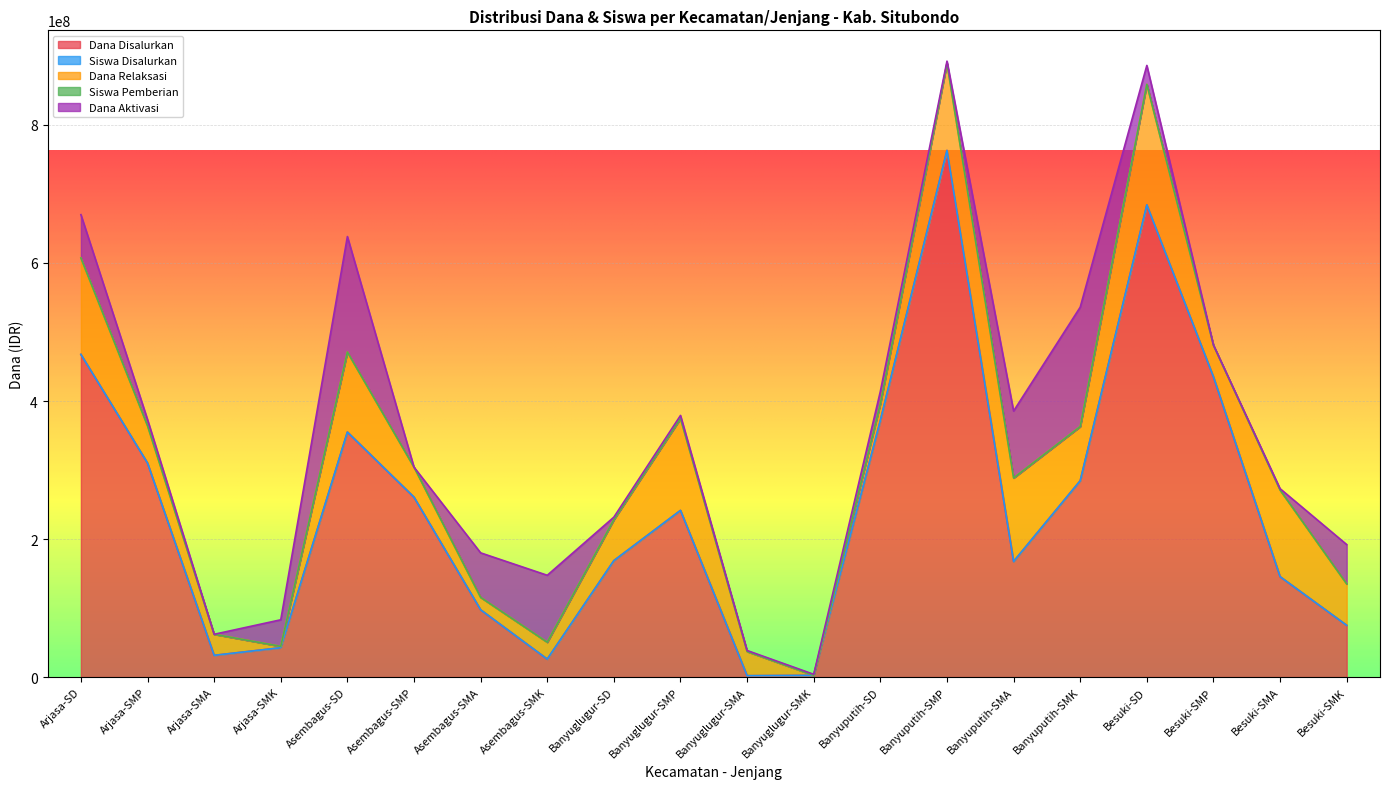

At which label does Dana Disalurkan reach its peak?

Banyuputih-SMP